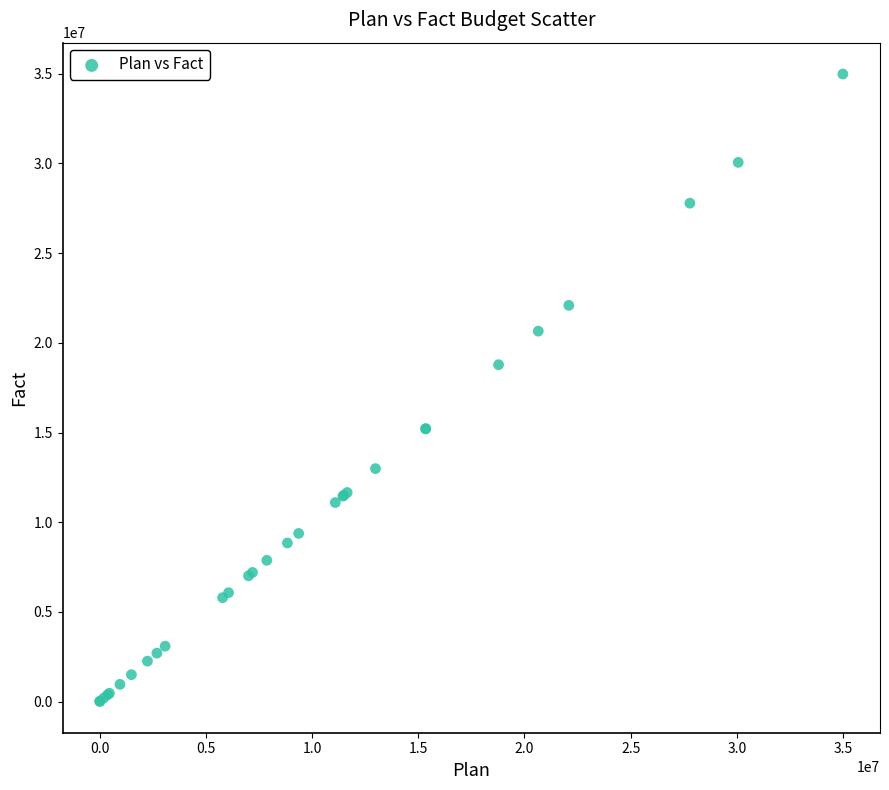

What Y value in the scatter plot is closest to 17498329?

18780459.0